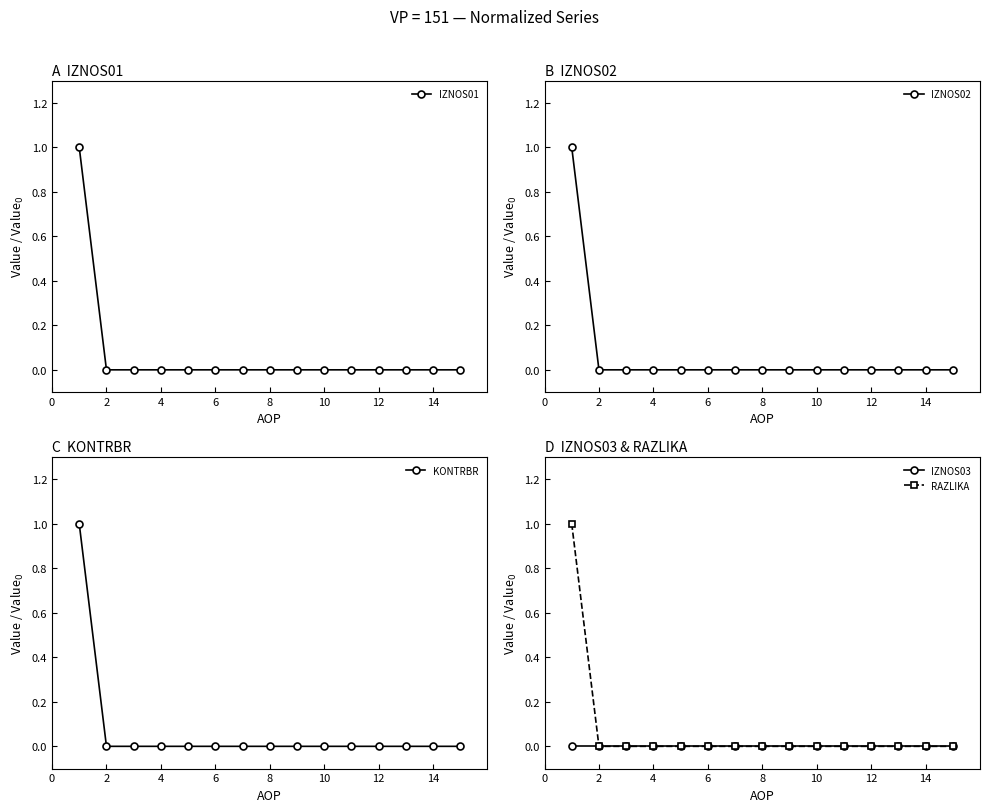

How many lines are shown in the chart?

5